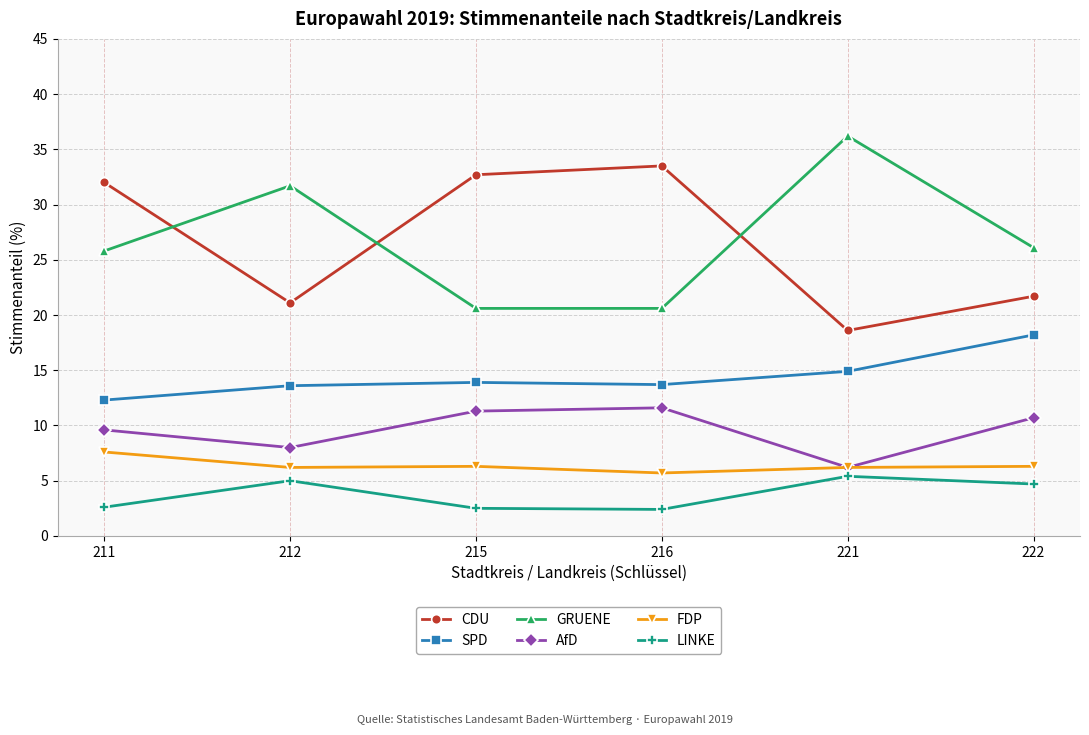

What is the maximum value for CDU?

33.5